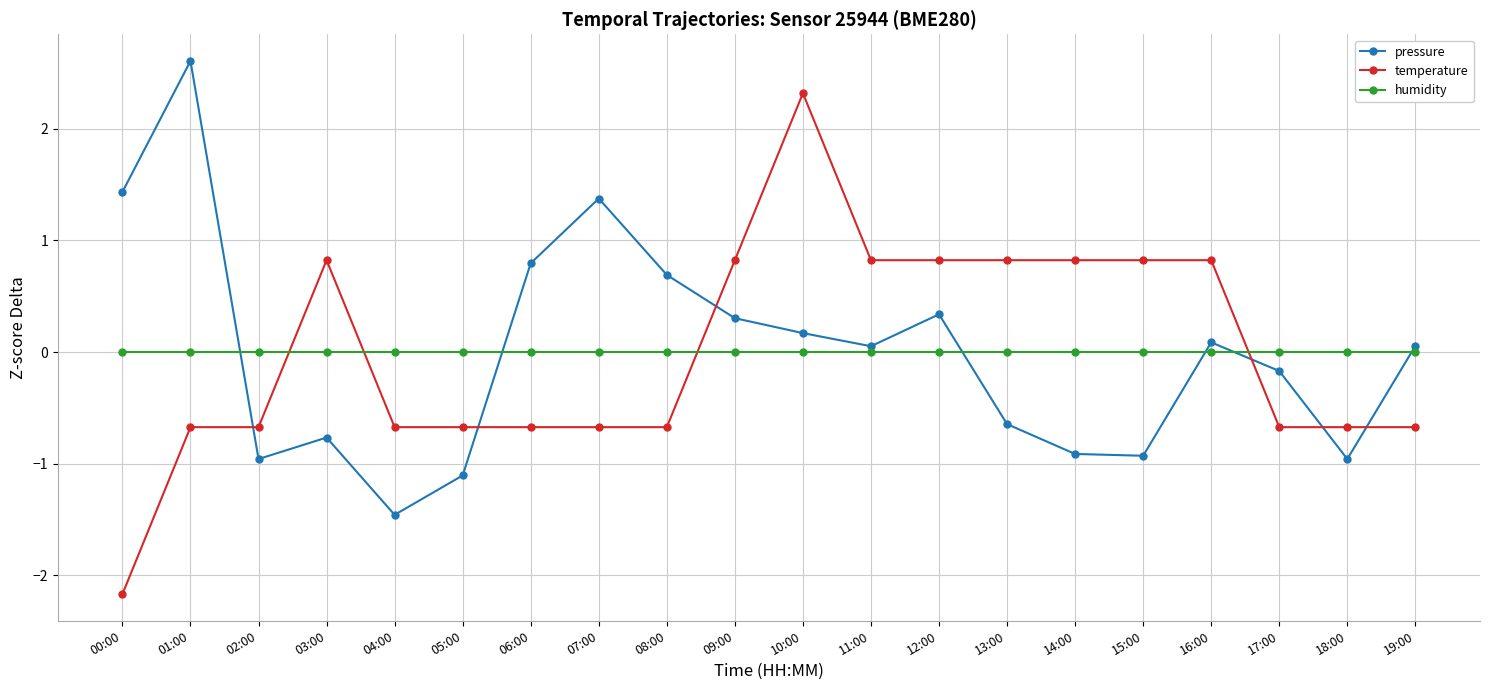

How many lines are shown in the chart?

3